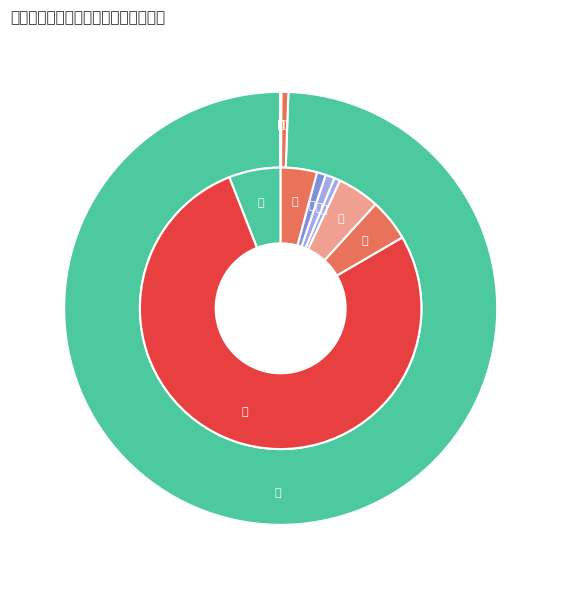

Which slice is the smallest?

4